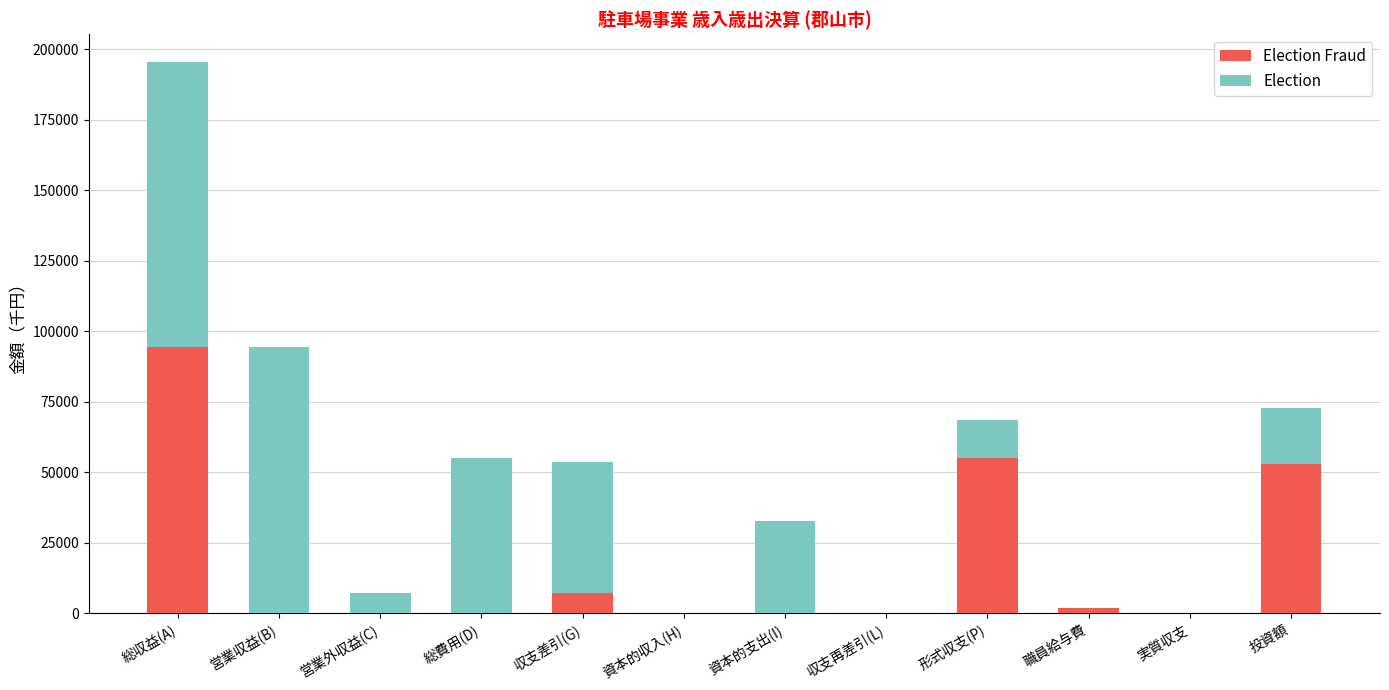

Are the bars horizontal?

No